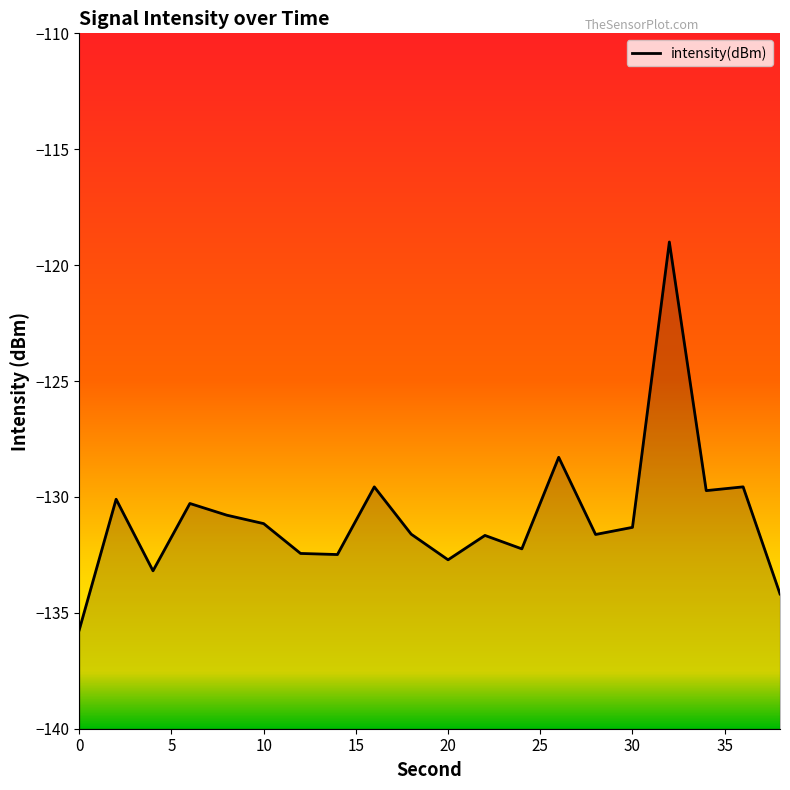

How many points are lower than both their immediate neighbors (excluding endpoints)?

6